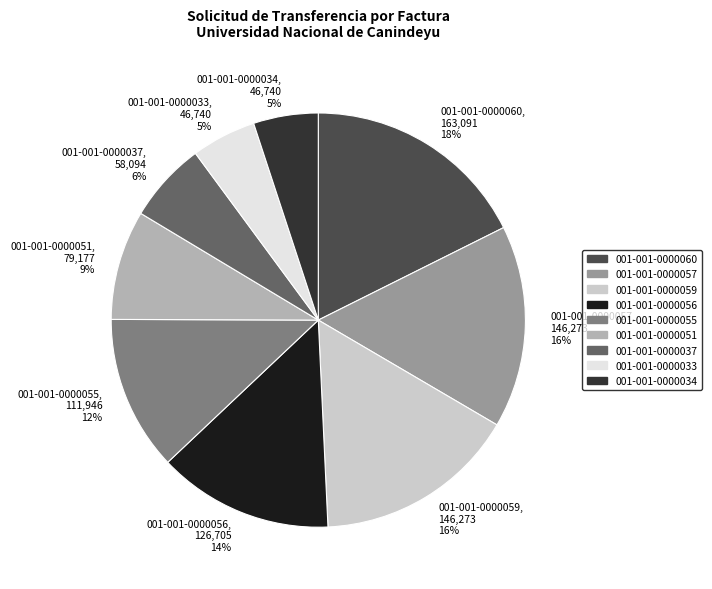

Which has a higher value, 001-001-0000055 or 001-001-0000033?

001-001-0000055